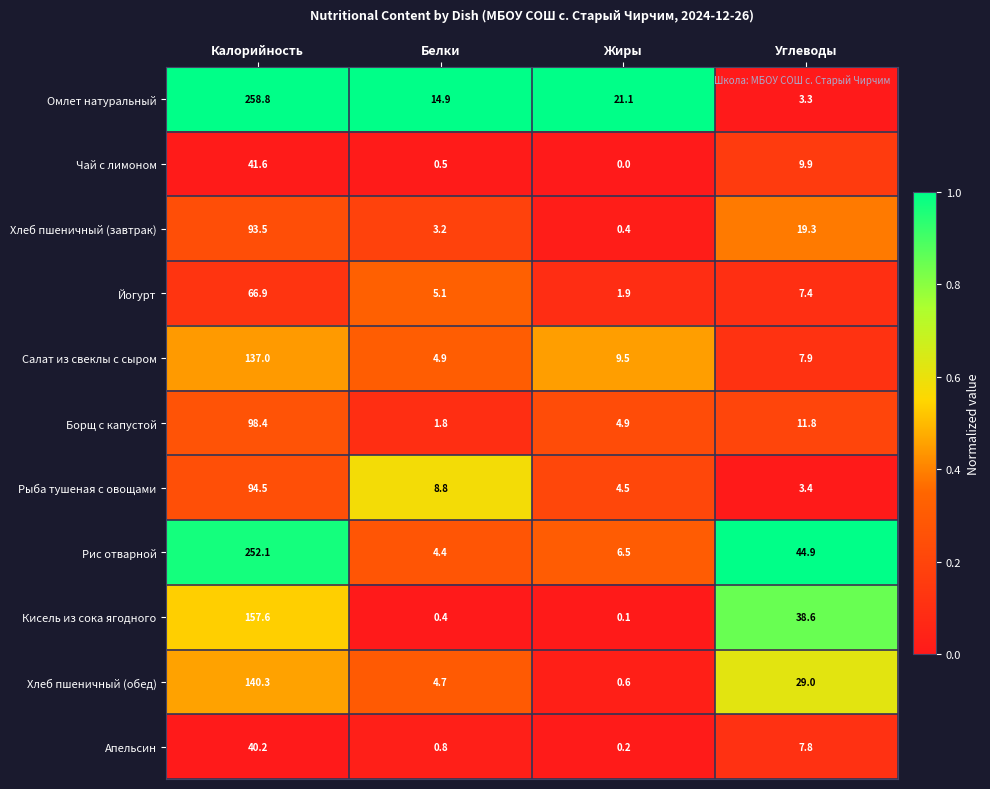

Which series has the largest range (max minus min)?

Омлет натуральный